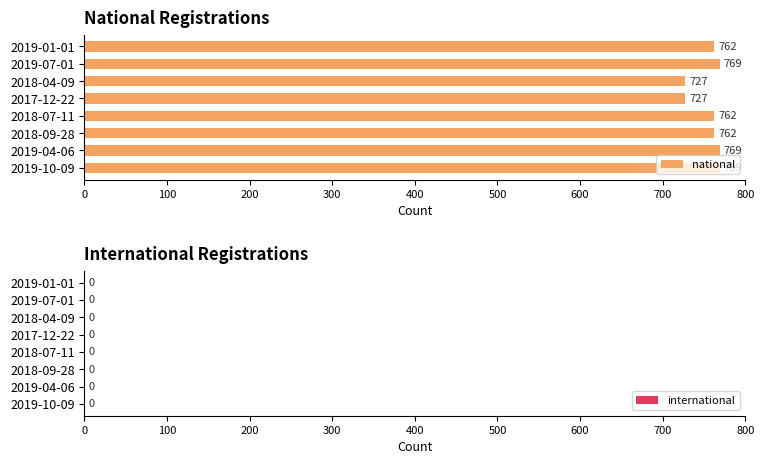

What is the approximate value at 2019-01-01, to the nearest 5?

760